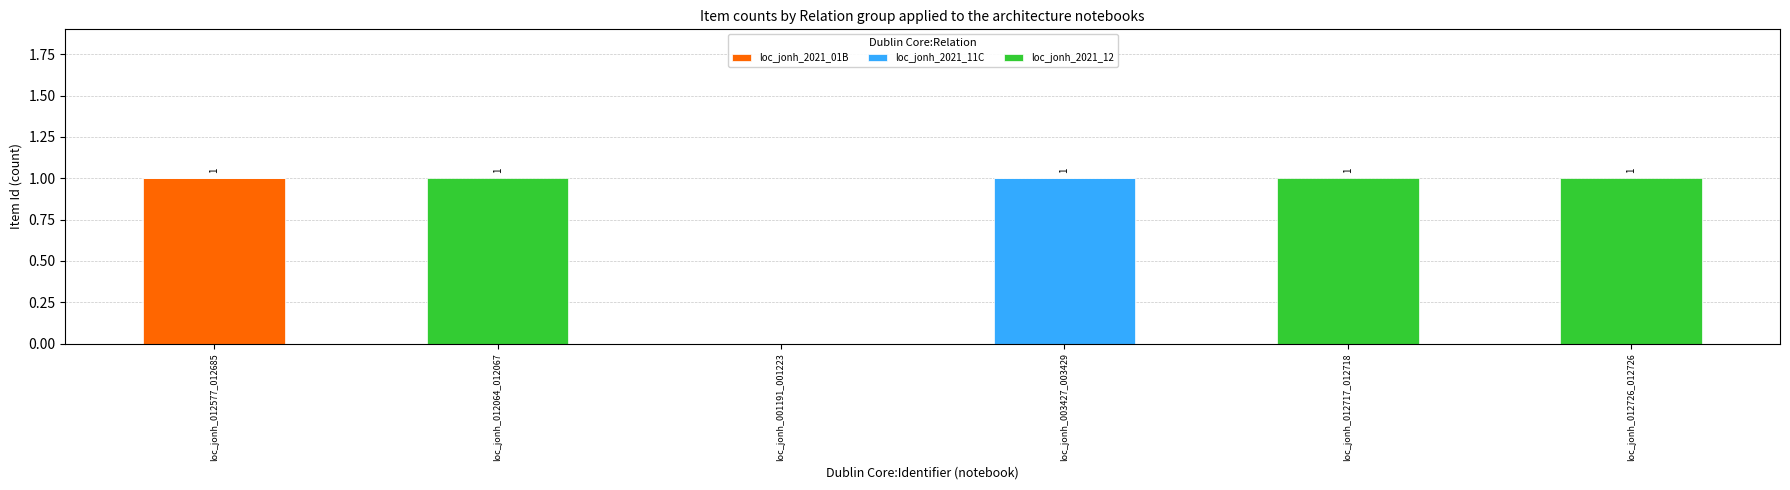

At which label does loc_jonh_2021_01B reach its peak?

loc_jonh_012577_012685